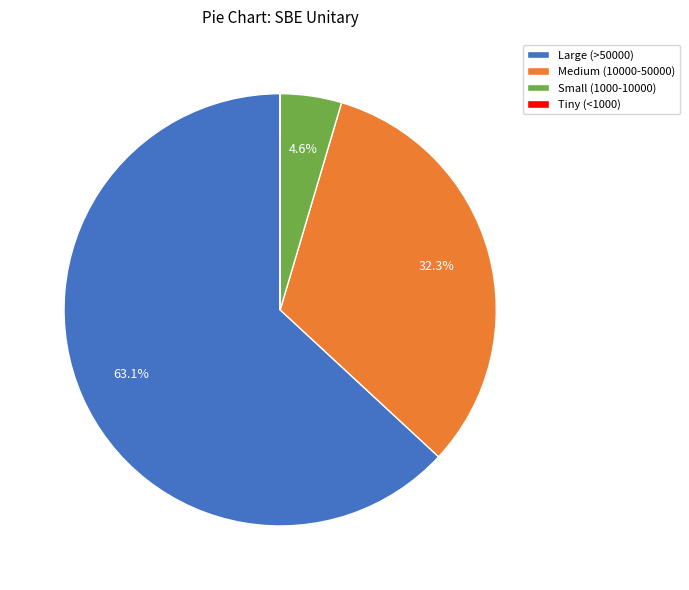

What percentage do Large (>50000) and Small (1000-10000) together represent?

67.7%